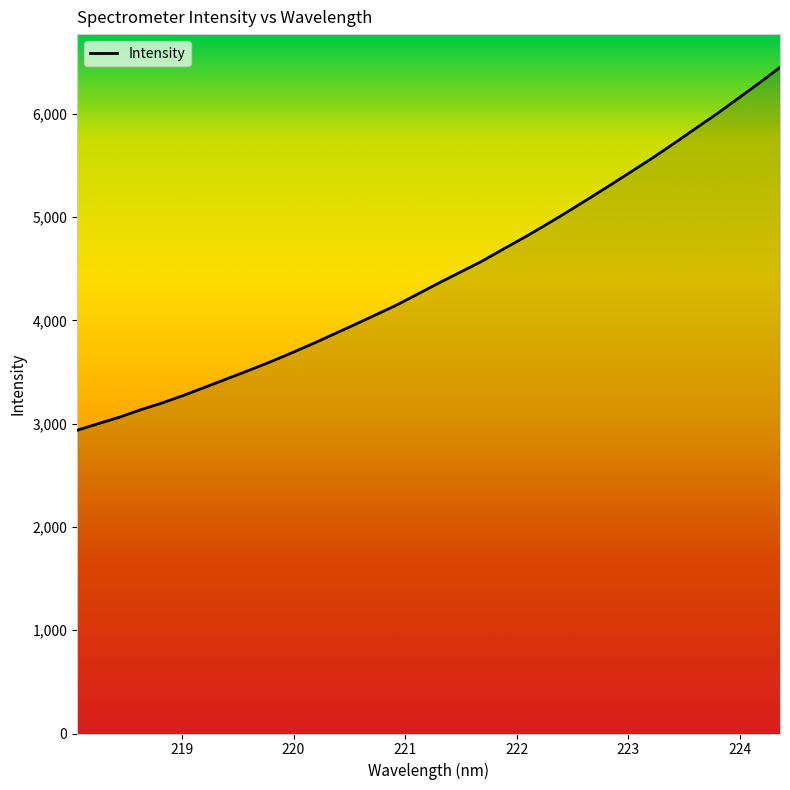

What is the maximum value shown in the chart?

6450.2